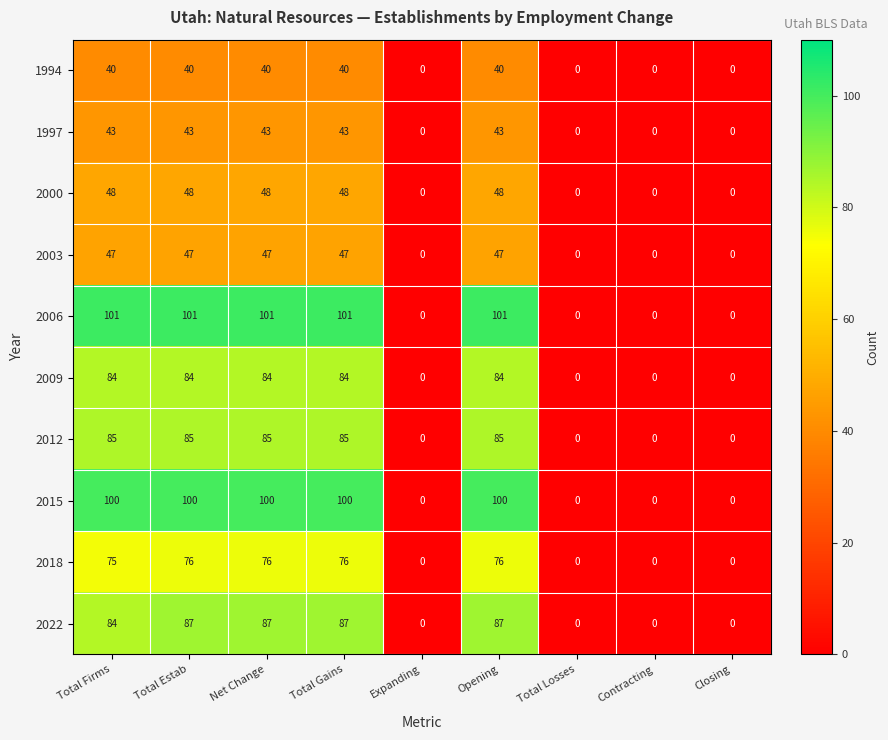

What is the difference between the maximum and minimum values in the 2012 series?

85